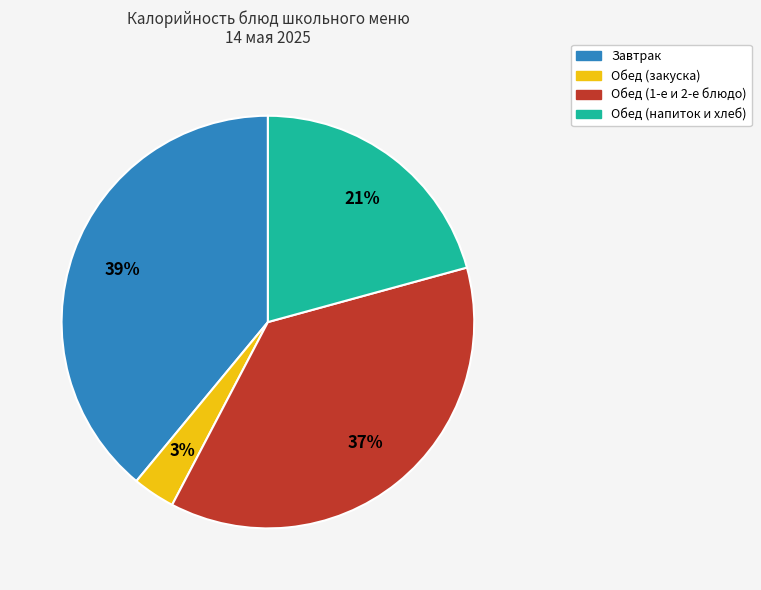

To the nearest percent, what is the average slice percentage?

25%